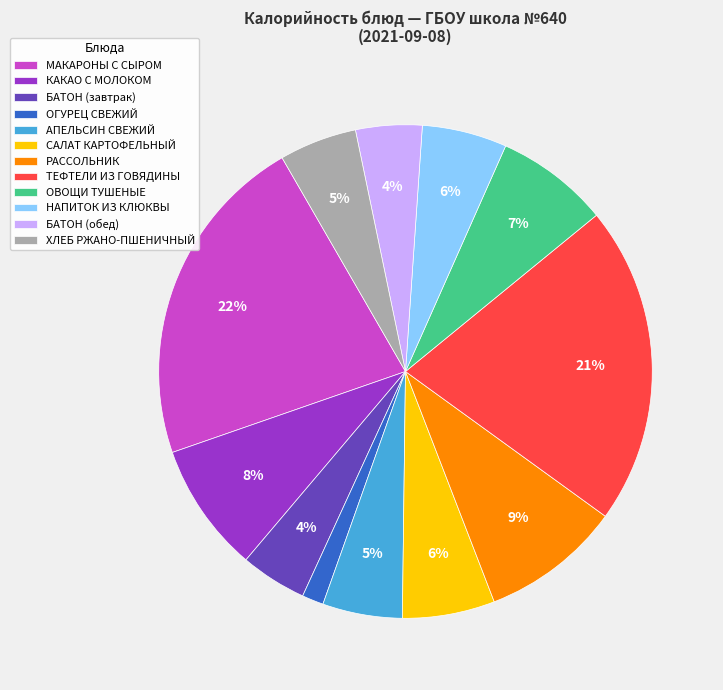

Which slice is the largest?

МАКАРОНЫ С СЫРОМ